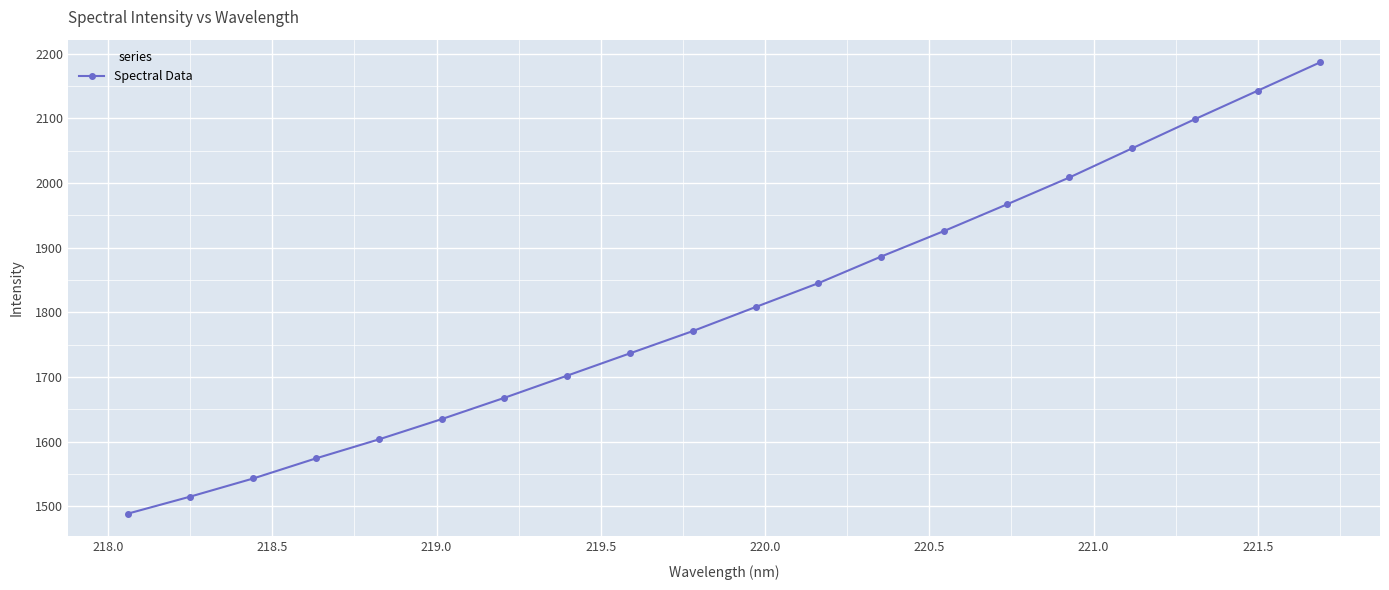

What is the sum of all values?

36157.5